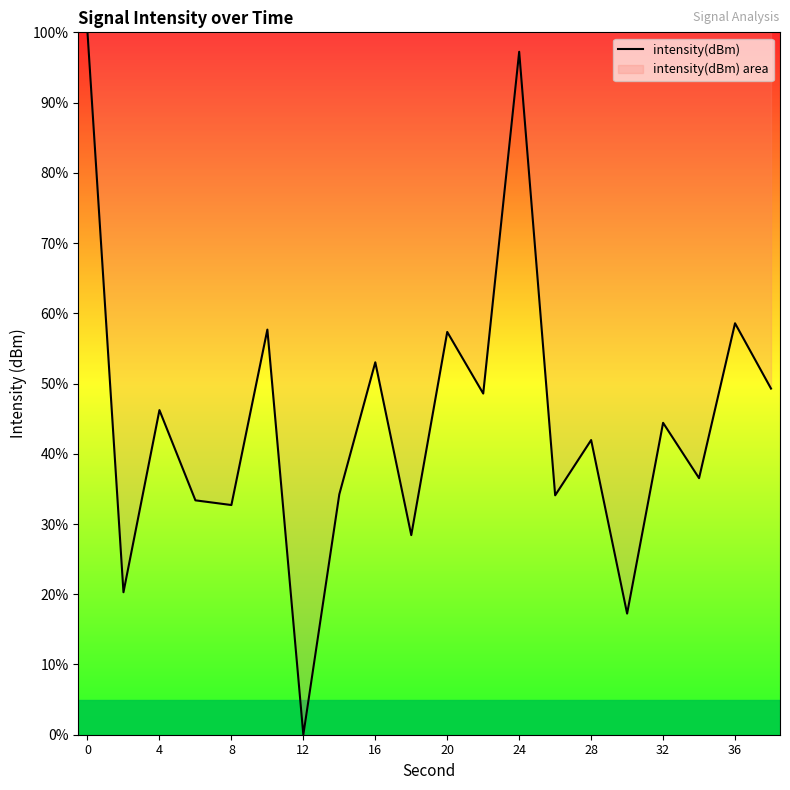

What is the difference between the maximum and minimum values?

100.0